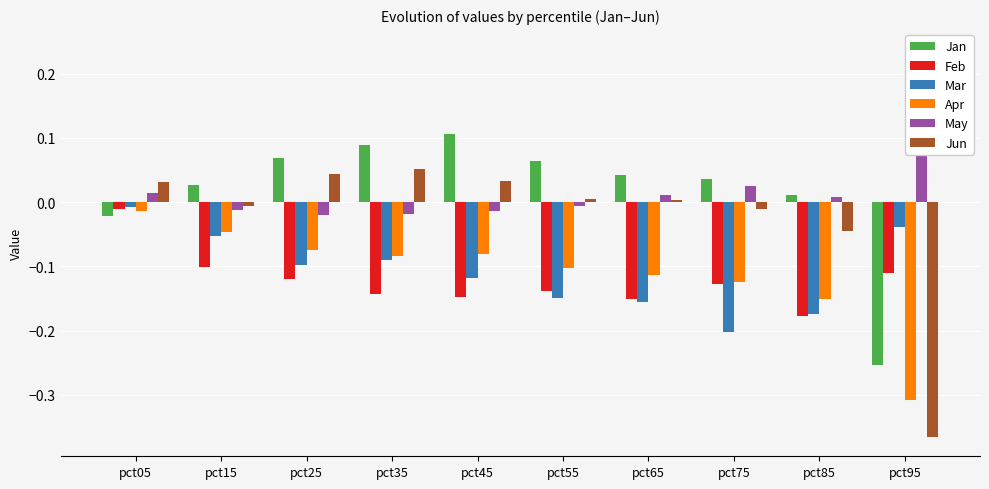

What is the difference between the second highest and minimum values in the Apr series?

0.3